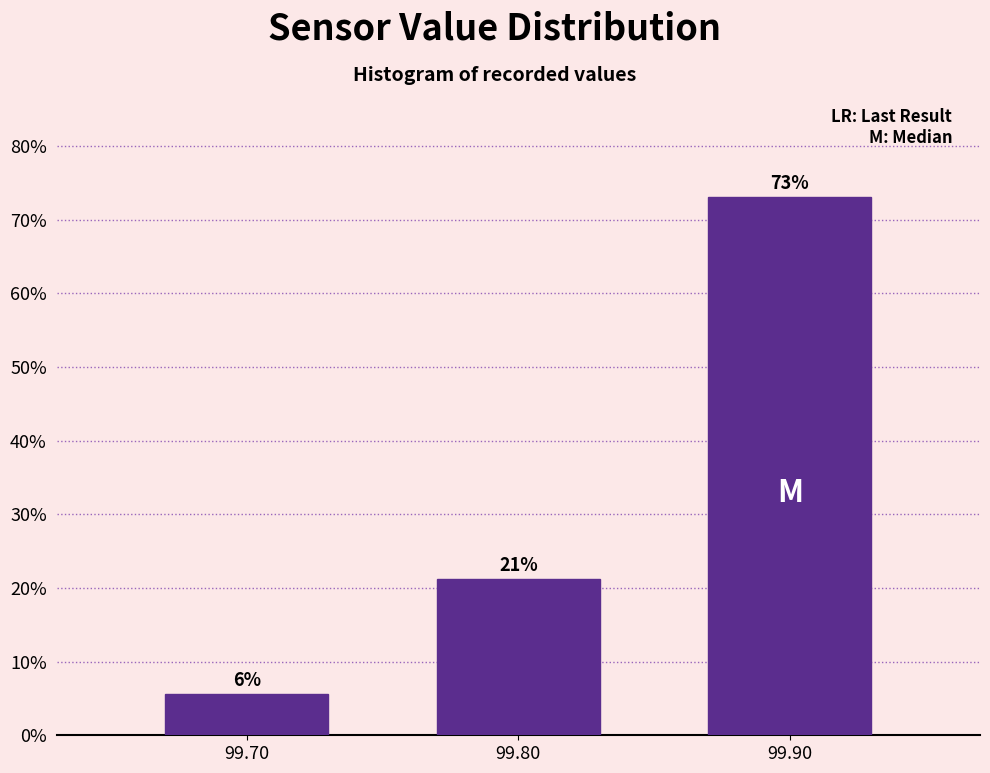

Does the chart contain any negative values?

No